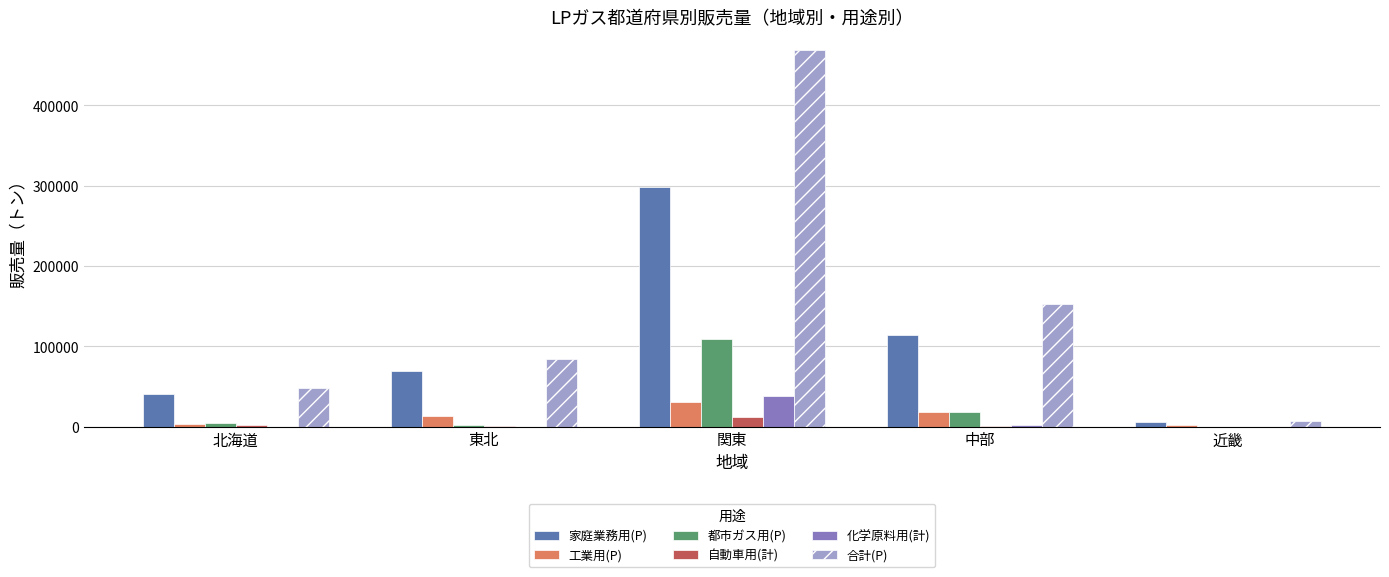

How many distinct data groups are displayed?

6